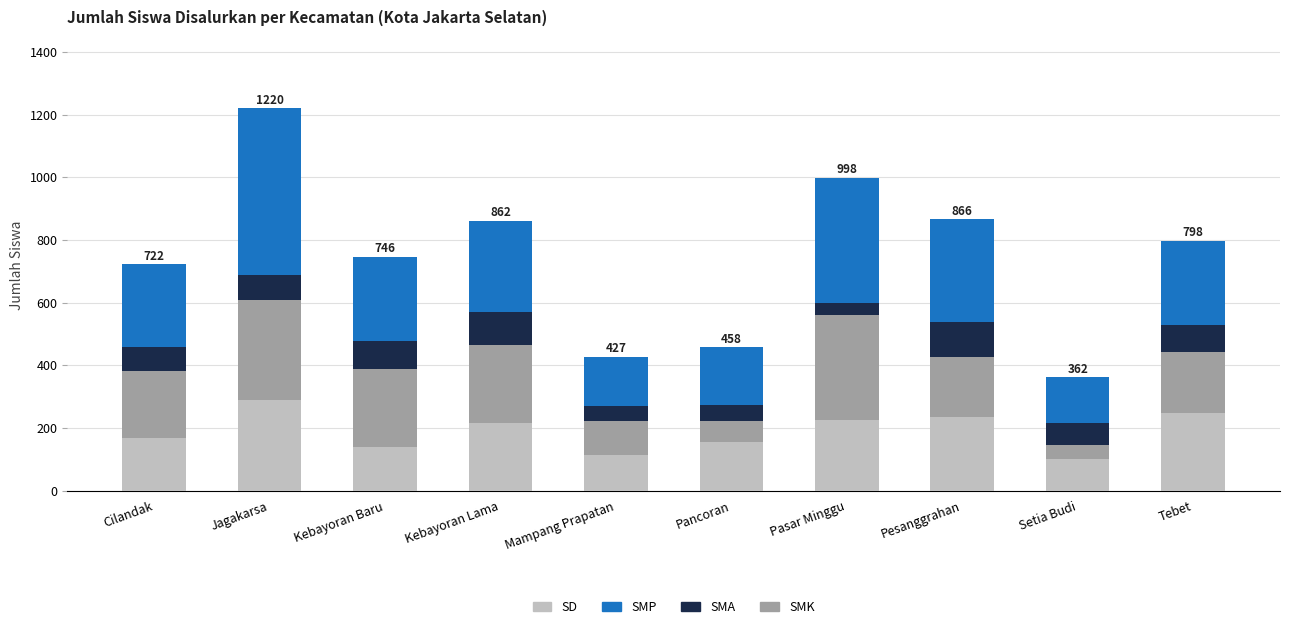

What is the average value of the SD series?

189